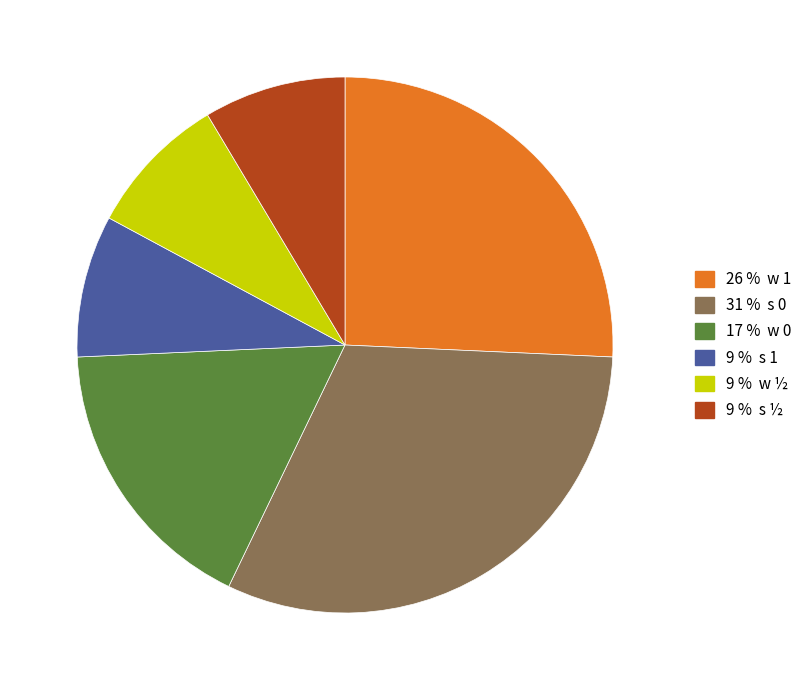

Does any single category account for the majority?

No